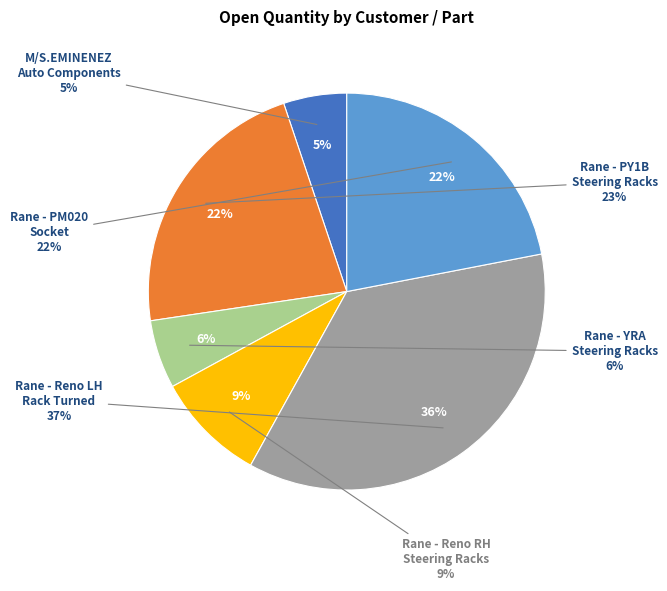

Between Rane (Madras) Limited - Steering Racks Reno RH and Rane (Madras) Limited - Steering Racks PY1B, which is larger?

Rane (Madras) Limited - Steering Racks PY1B